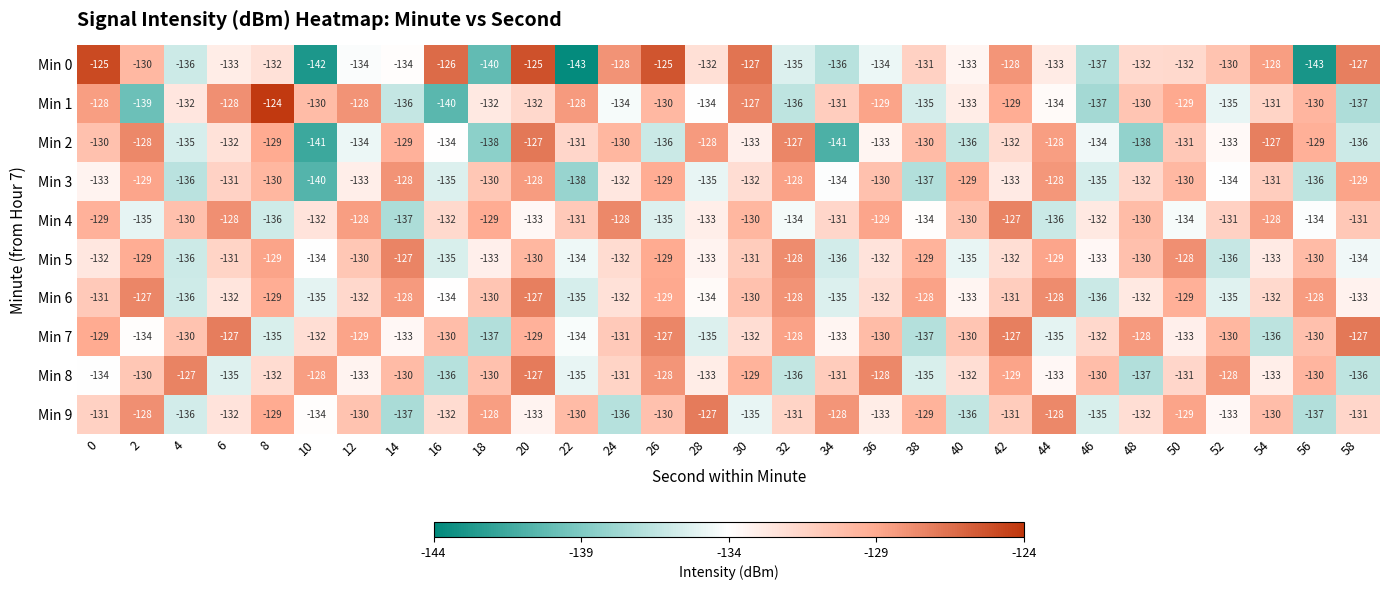

What is the average value of the Min 4 series?

-132